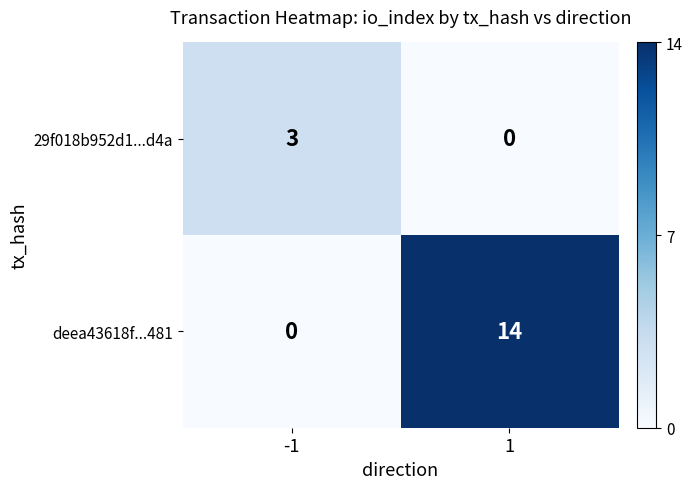

The value of deea43618f...481 at 1 is 14. True or false?

True